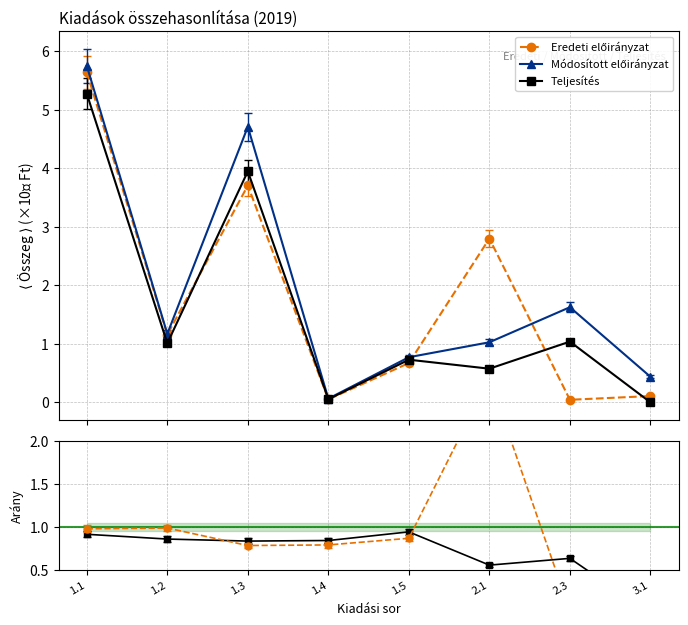

Count the number of categories in the chart.

8